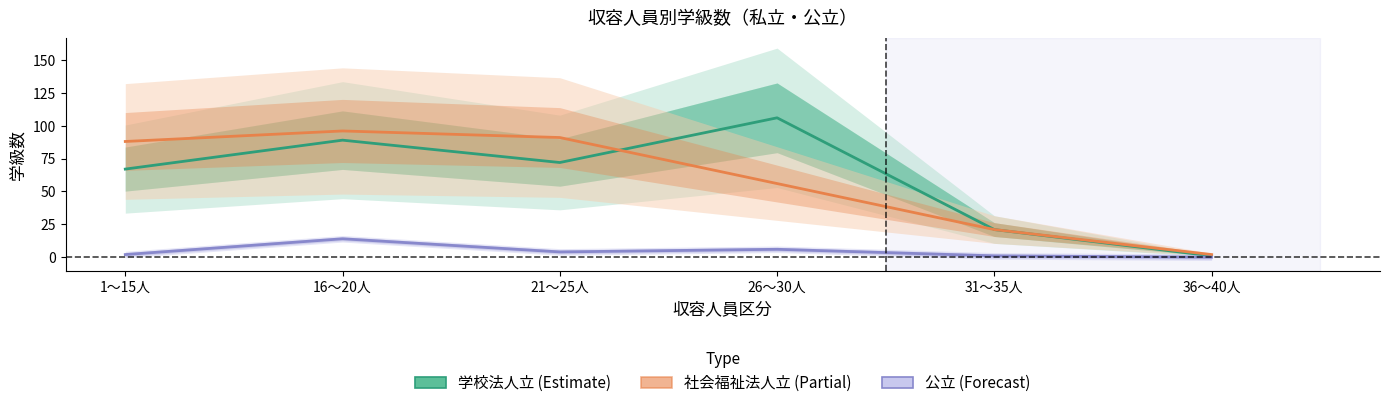

At how many categories does at least one series exceed 6?

5